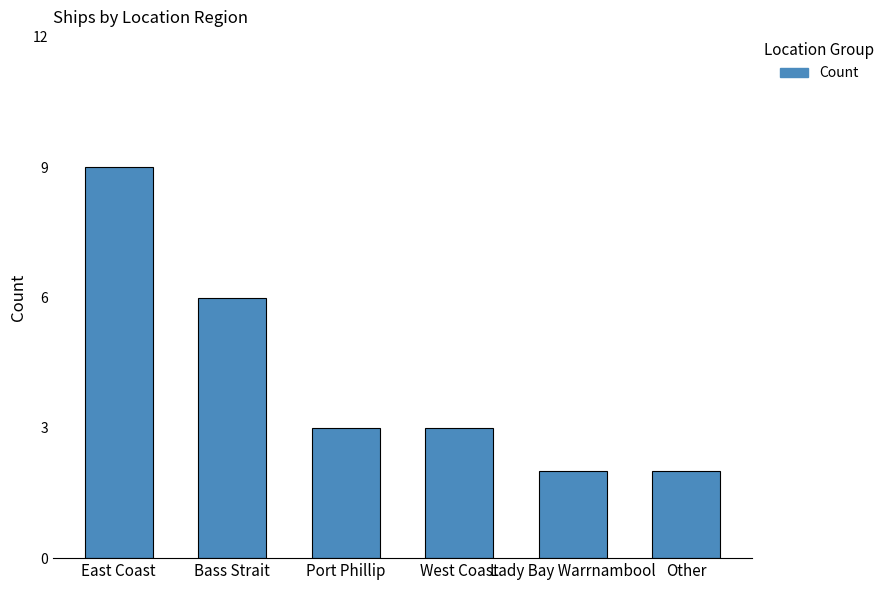

What is the sum of all values?

25